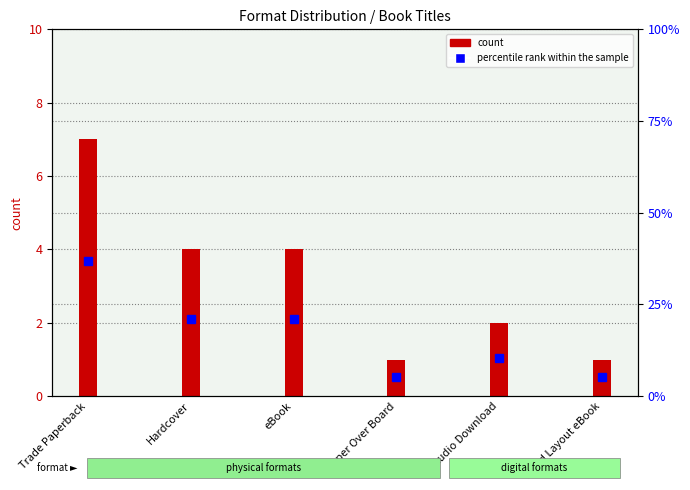

What is the difference between the maximum and minimum values?

6